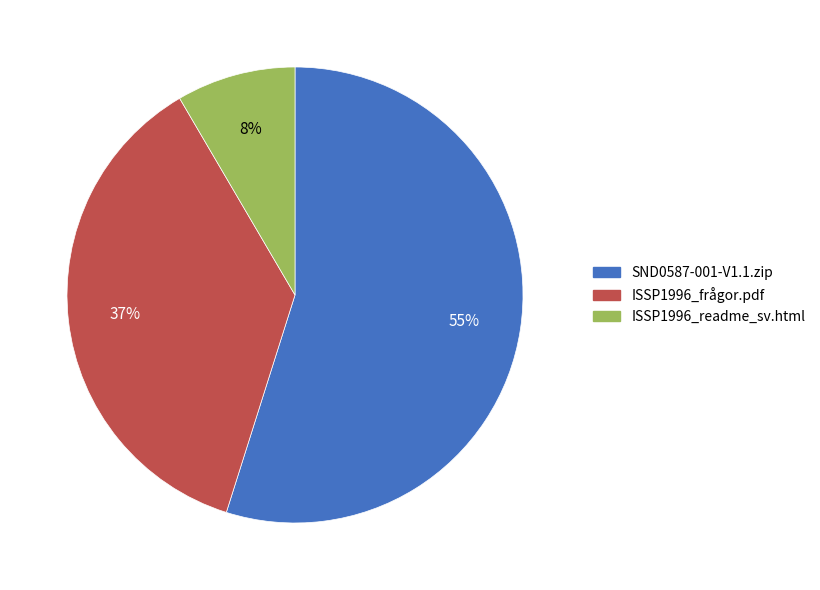

Does SND0587-001-V1.1.zip represent more than half of the total?

Yes